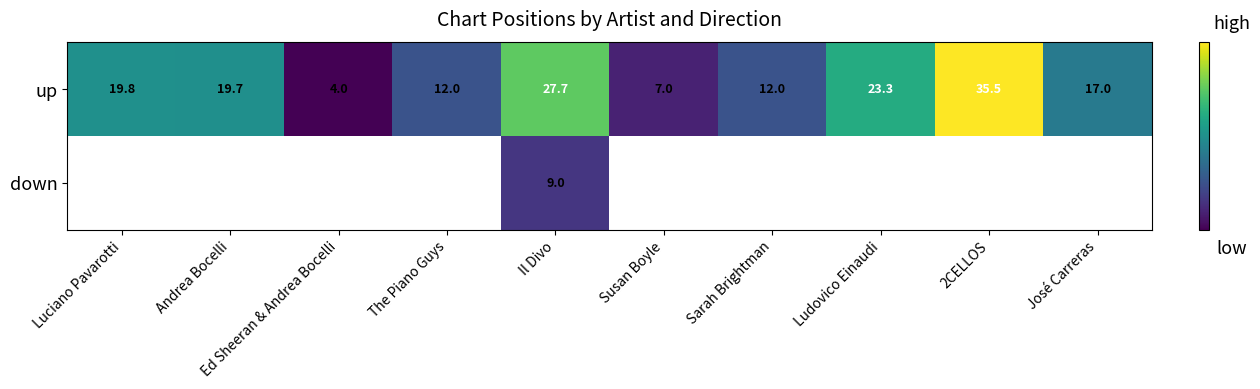

Is it true that up equals 8.0 at Luciano Pavarotti?

False